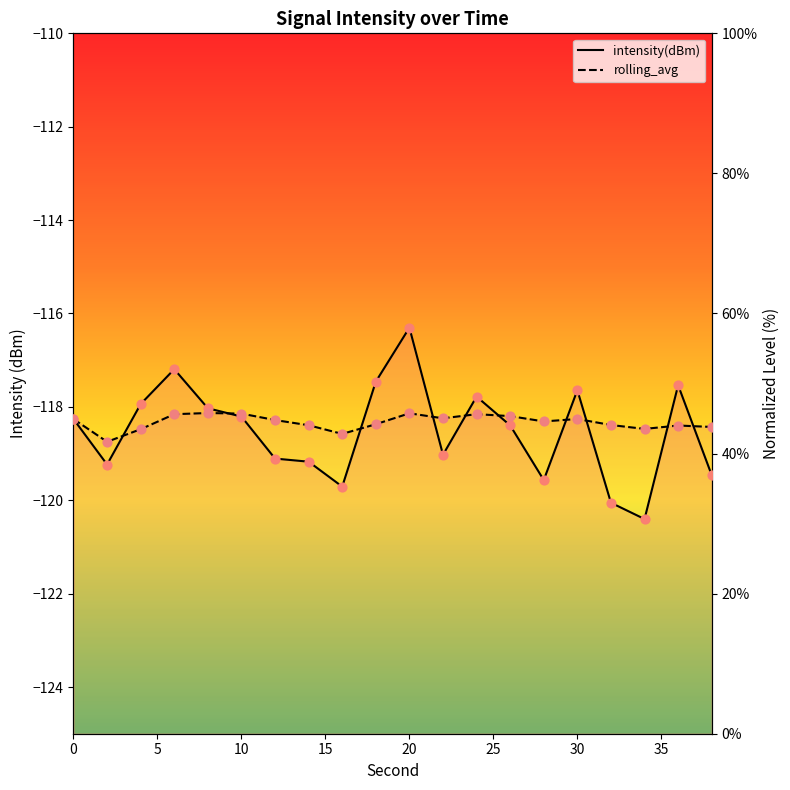

Which series reaches the maximum Y coordinate?

intensity(dBm)